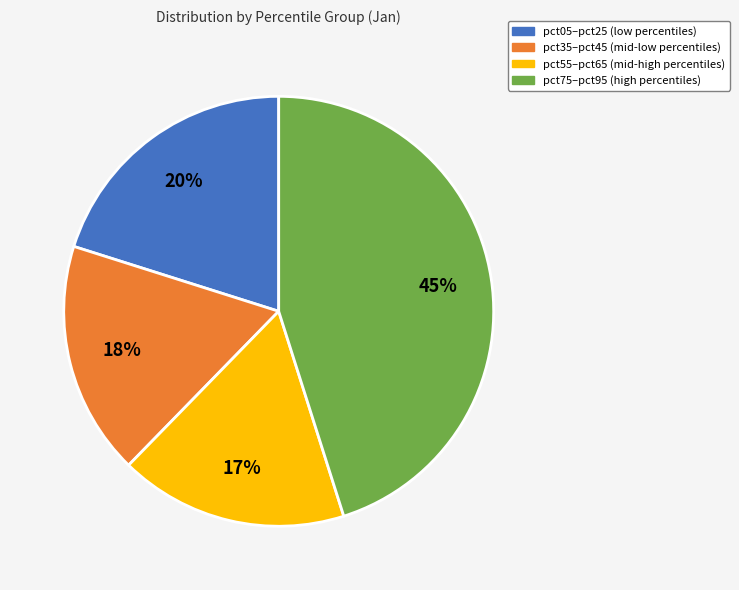

To the nearest percent, what is the difference between the largest and smallest slice percentages?

28%